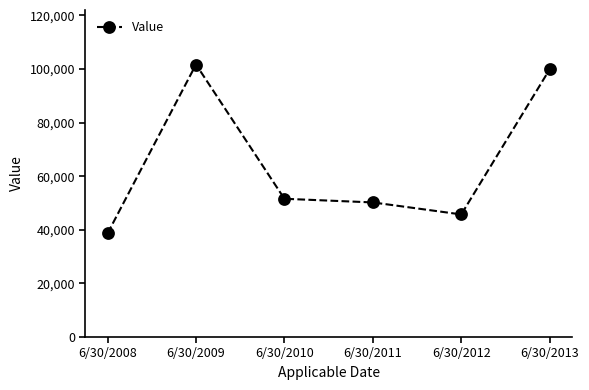

Is this an area chart (filled region under the line)?

No